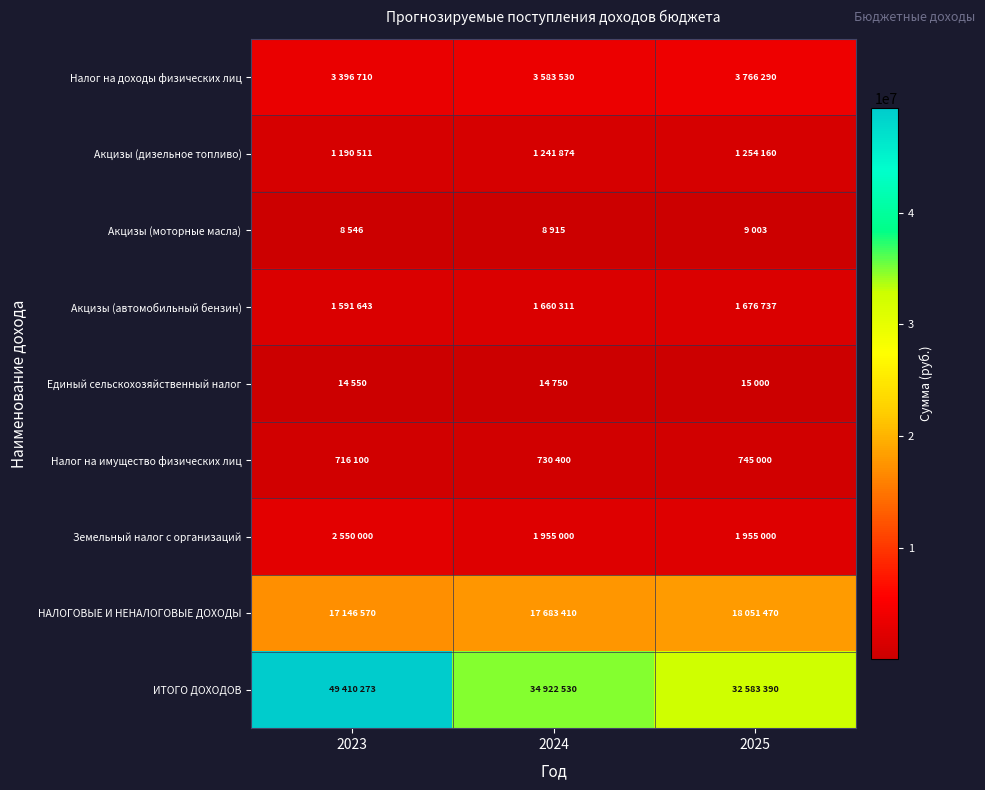

What is the maximum value shown in the chart?

49410273